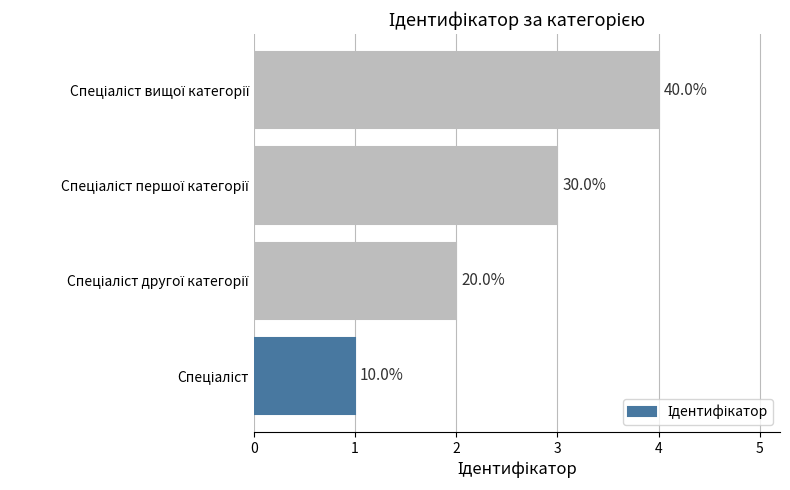

Does the chart contain any negative values?

No